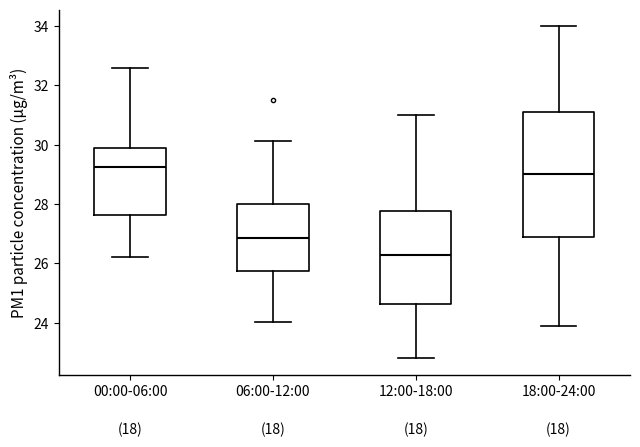

Reading left to right, read every box against the y-axis: the position of its median line, the range the box covers, and the ends of its whiskers. The values are not printed on the chart, so give them approximately, as read against the axis.

00:00-06:00: median 29.2, box 27.6 to 29.8, whiskers 26.2 to 32.6
06:00-12:00: median 26.8, box 25.8 to 28.0, whiskers 24.0 to 30.2
12:00-18:00: median 26.2, box 24.6 to 27.8, whiskers 22.8 to 31.0
18:00-24:00: median 29.0, box 27.0 to 31.2, whiskers 24.0 to 34.0